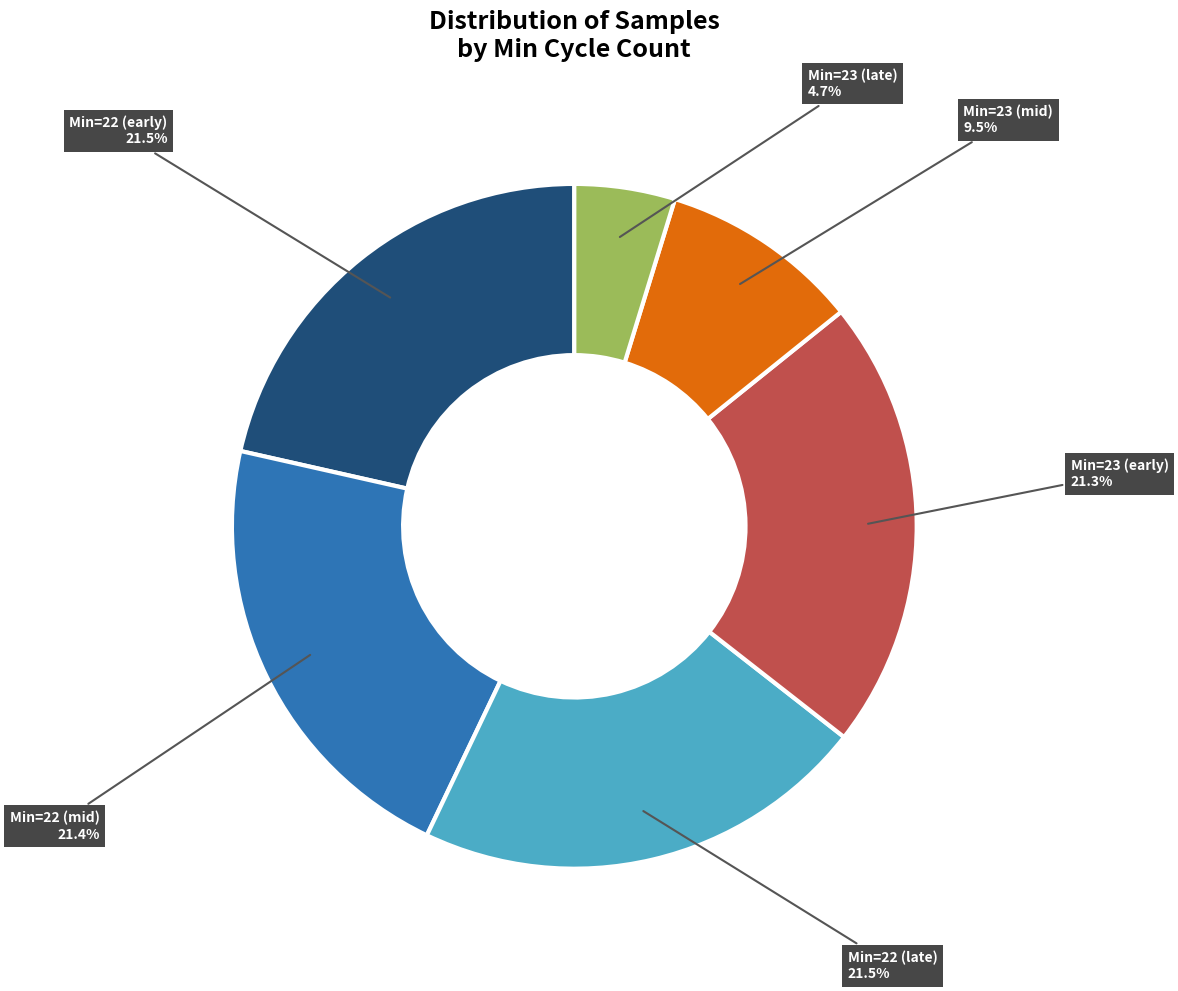

Does any single category account for the majority?

No